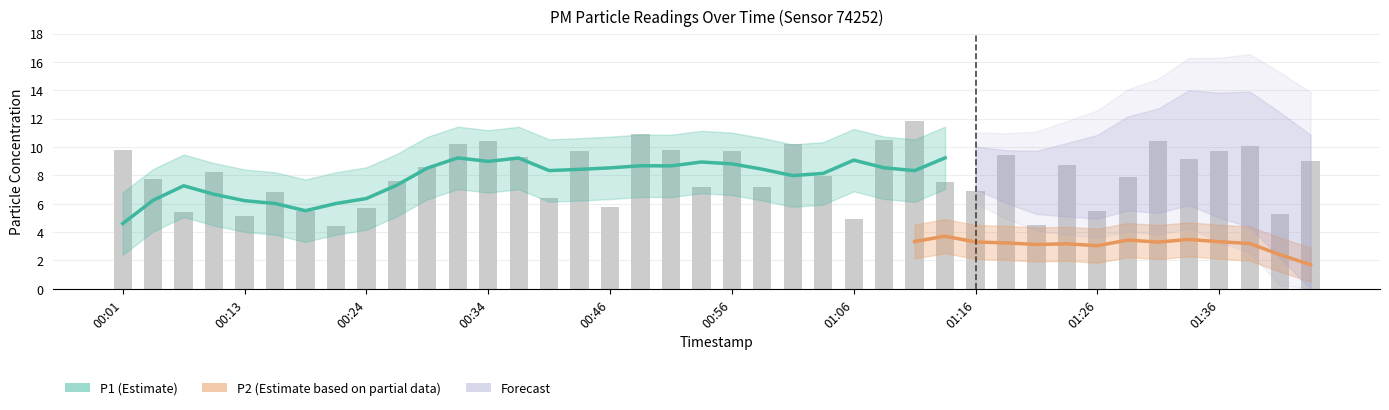

Reading right to left, extract all data points from this chart.

01:46=9.0	01:40=5.2	01:38=10.1	01:36=9.7	01:33=9.2	01:31=10.4	01:28=7.9	01:26=5.5	01:23=8.7	01:21=4.5	01:18=9.4	01:16=6.9	01:13=7.5	01:11=11.8	01:09=10.5	01:06=4.9	01:04=7.9	01:01=10.2	00:59=7.2	00:56=9.7	00:54=7.2	00:51=9.8	00:49=10.9	00:46=5.8	00:44=9.8	00:42=6.4	00:39=9.3	00:34=10.4	00:32=10.2	00:29=8.6	00:26=7.6	00:24=5.7	00:21=4.5	00:19=5.5	00:16=6.8	00:13=5.1	00:09=8.2	00:06=5.5	00:03=7.7	00:01=9.8